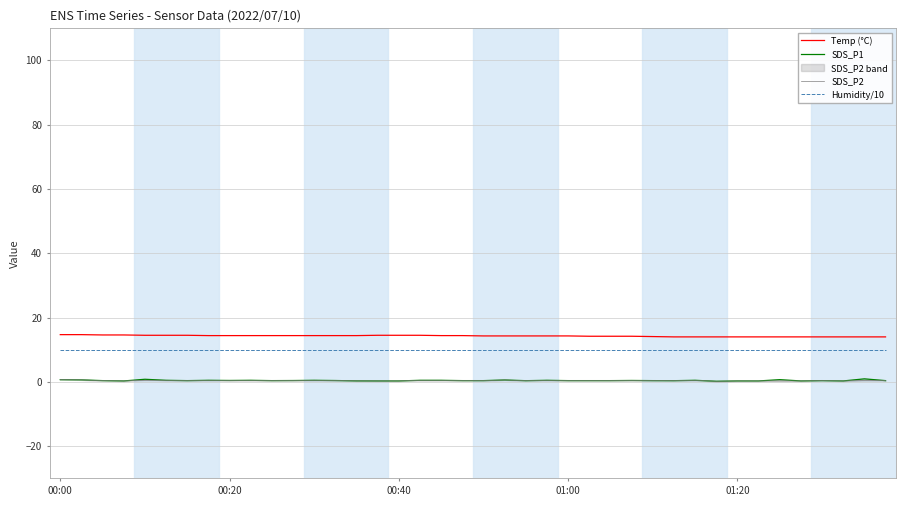

True or false: SDS_P1 and Temp (°C) intersect in this chart.

False